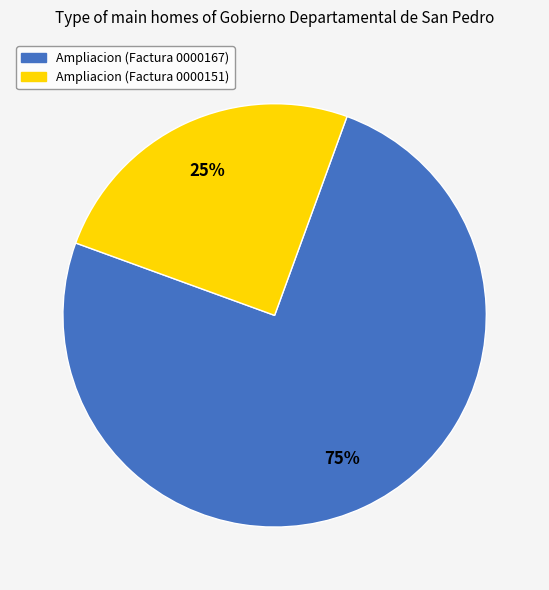

Count the number of slices in the pie.

2